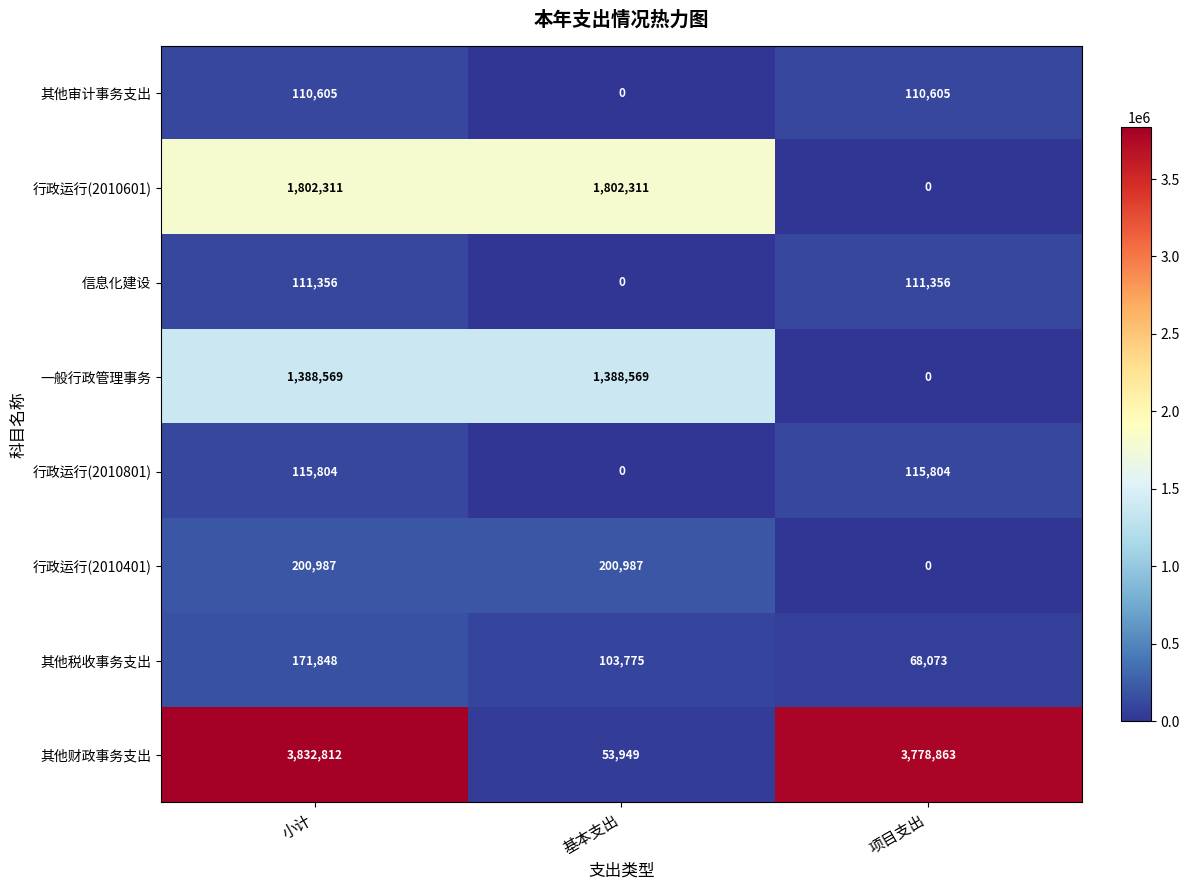

The value of 一般行政管理事务 at 小计 is 656532. True or false?

False